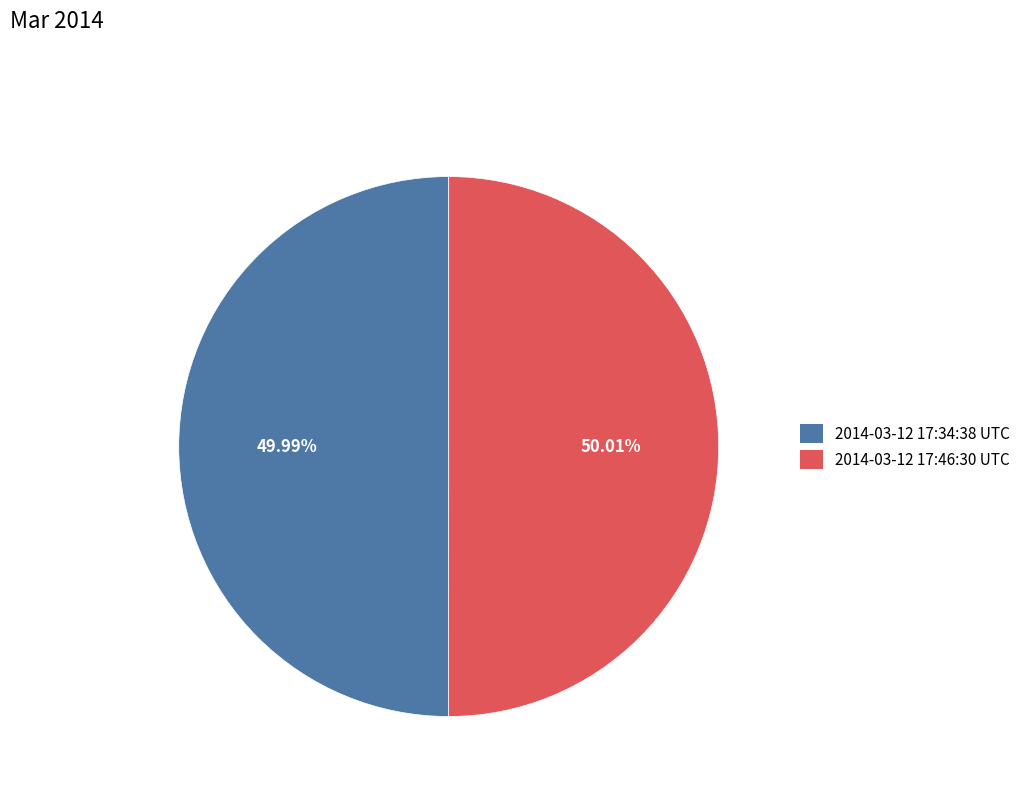

Do 2014-03-12 17:46:30 UTC and 2014-03-12 17:34:38 UTC together represent more than half of the pie?

Yes